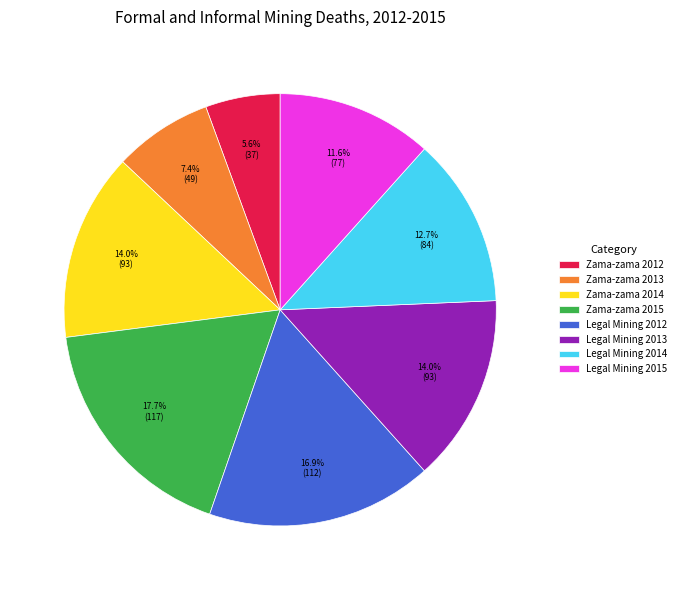

To the nearest percent, what is the difference between the largest and smallest slice percentages?

12%